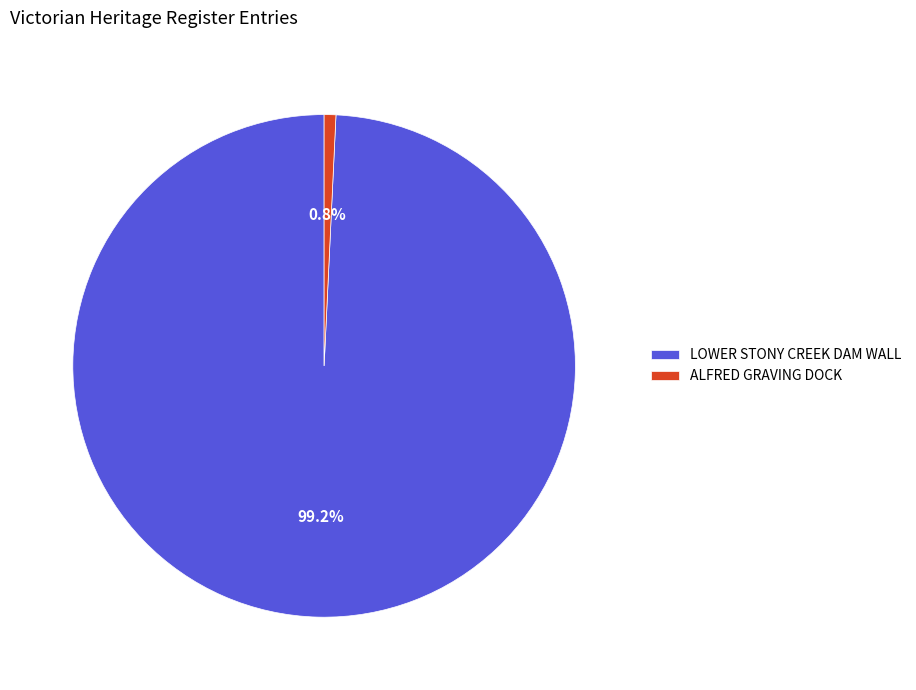

Is there any slice that represents more than half of the pie?

Yes